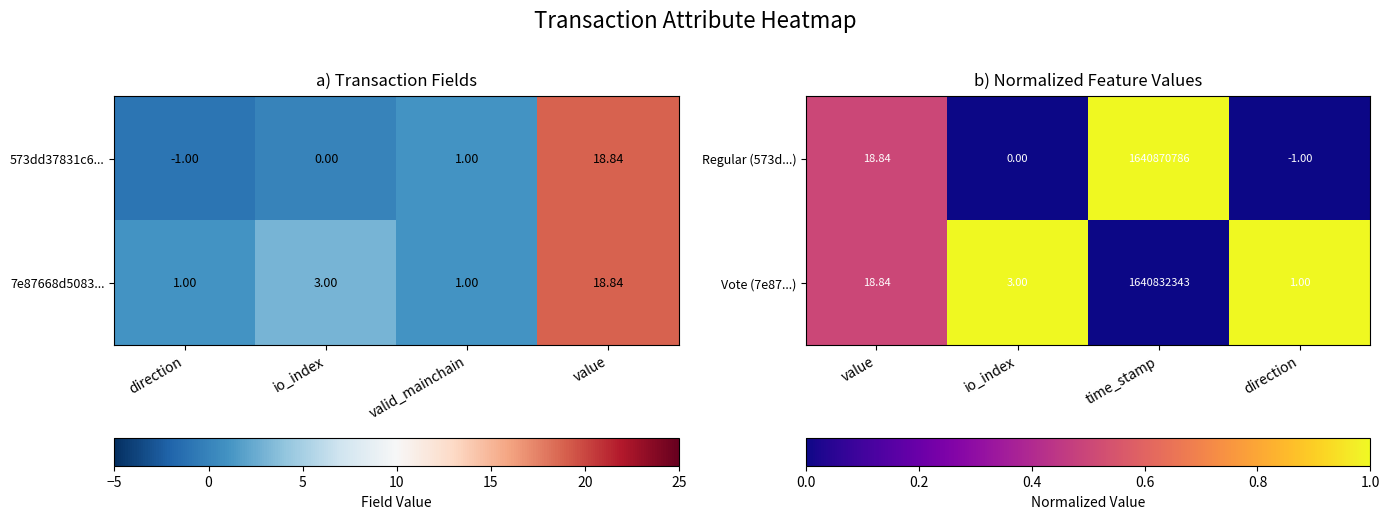

At which label does Vote (7e87...) reach its minimum?

direction